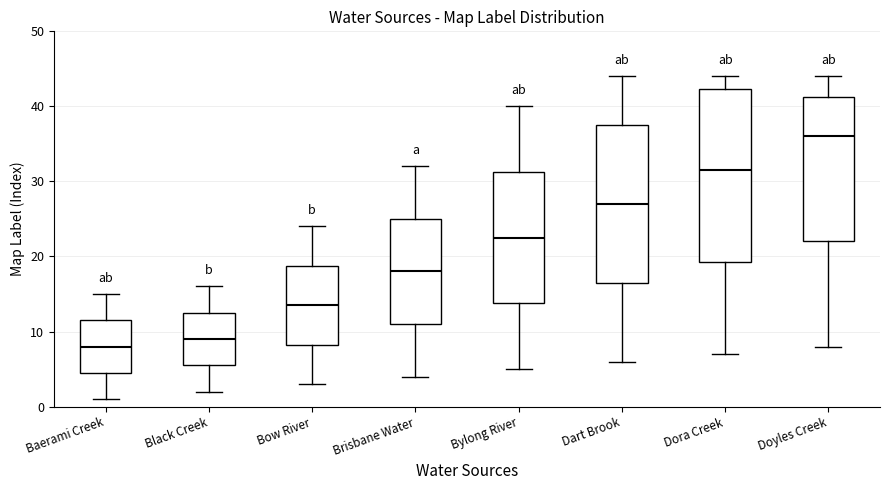

Reading left to right, read every box against the y-axis: the position of its median line, the range the box covers, and the ends of its whiskers. The values are not printed on the chart, so give them approximately, as read against the axis.

Baerami Creek: median 8, box 5 to 12, whiskers 1 to 15
Black Creek: median 9, box 6 to 13, whiskers 2 to 16
Bow River: median 14, box 8 to 19, whiskers 3 to 24
Brisbane Water: median 18, box 11 to 25, whiskers 4 to 32
Bylong River: median 23, box 14 to 31, whiskers 5 to 40
Dart Brook: median 27, box 17 to 38, whiskers 6 to 44
Dora Creek: median 32, box 19 to 42, whiskers 7 to 44
Doyles Creek: median 36, box 22 to 41, whiskers 8 to 44